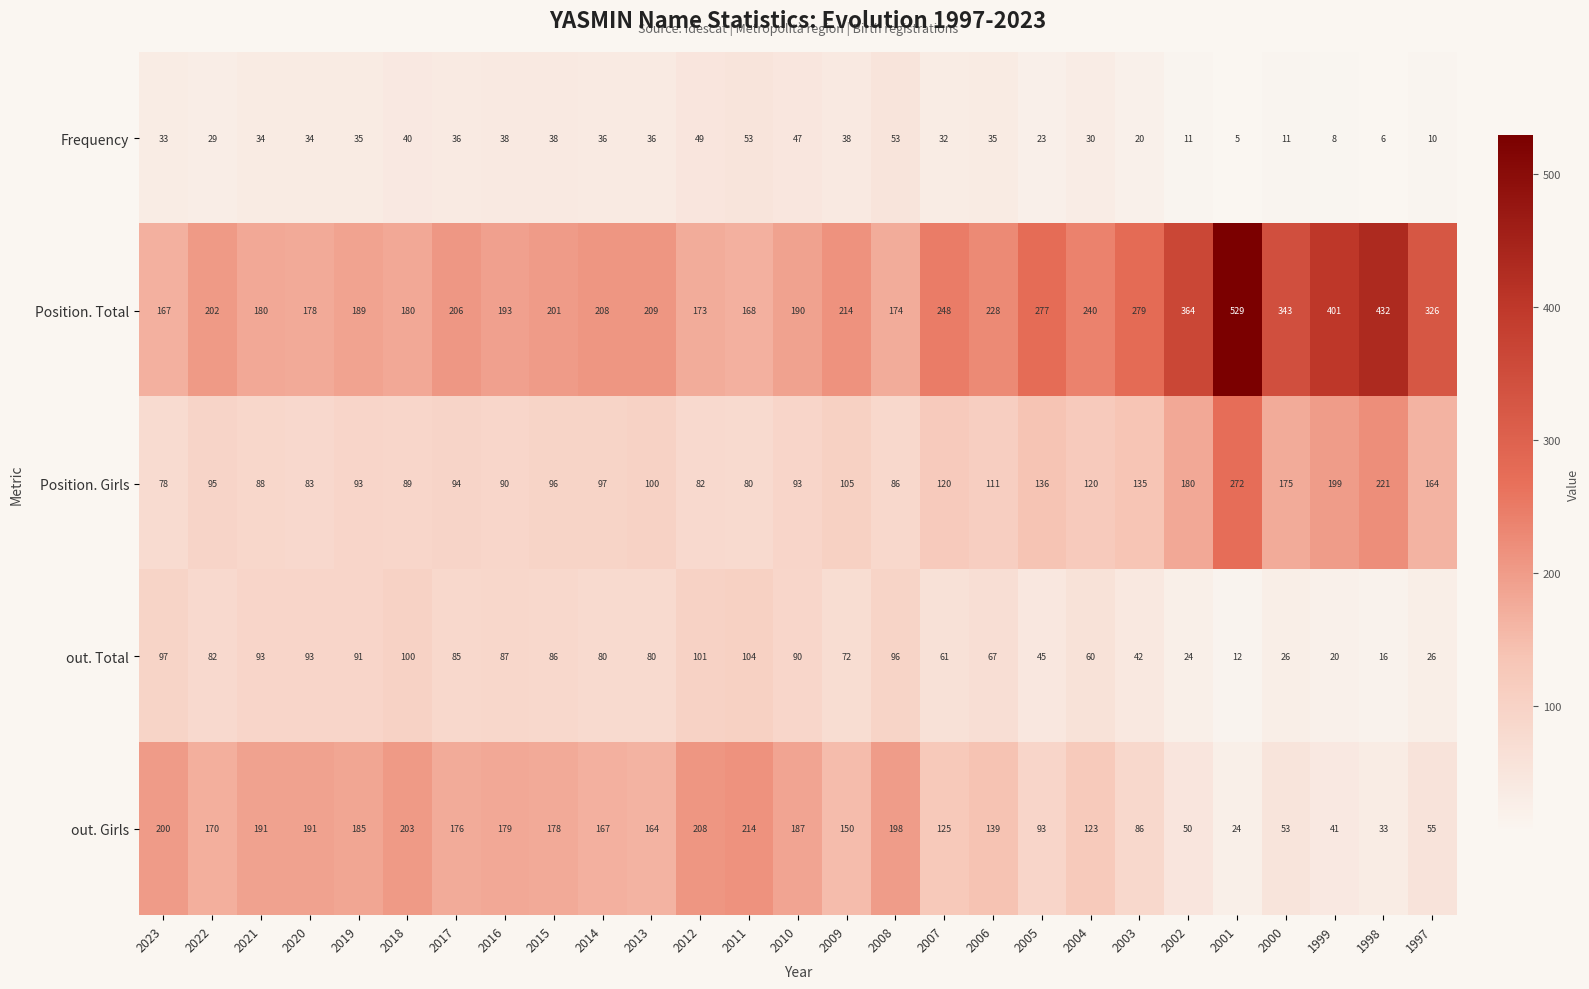

At which label is Position. Girls closest to 175?

2000